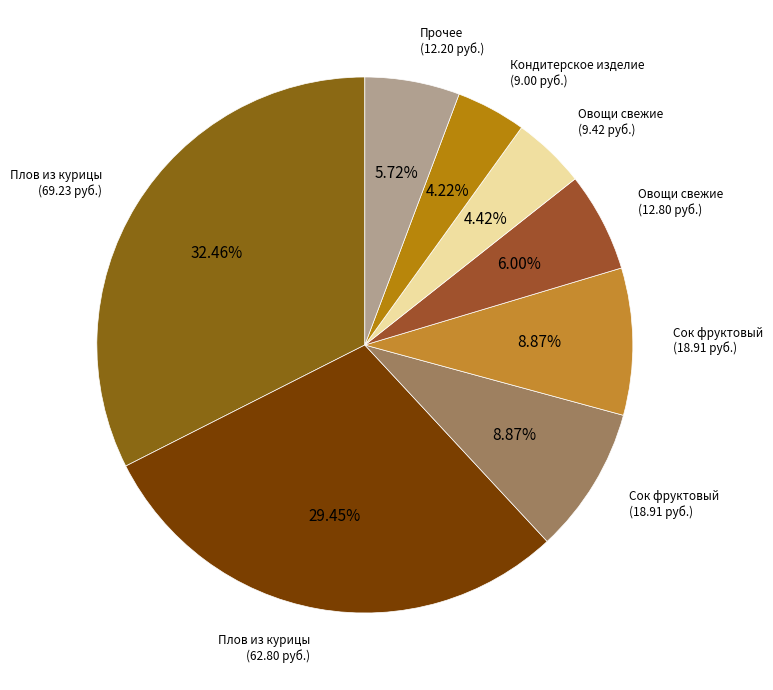

To the nearest percent, what is the average slice percentage?

12%